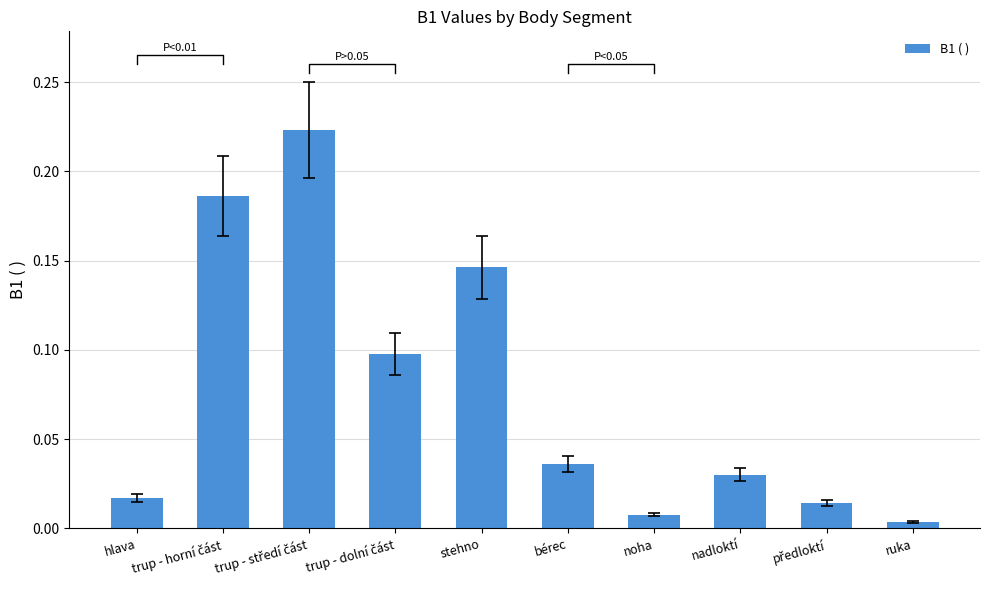

What is the label of the 3rd bar from the right?

nadloktí